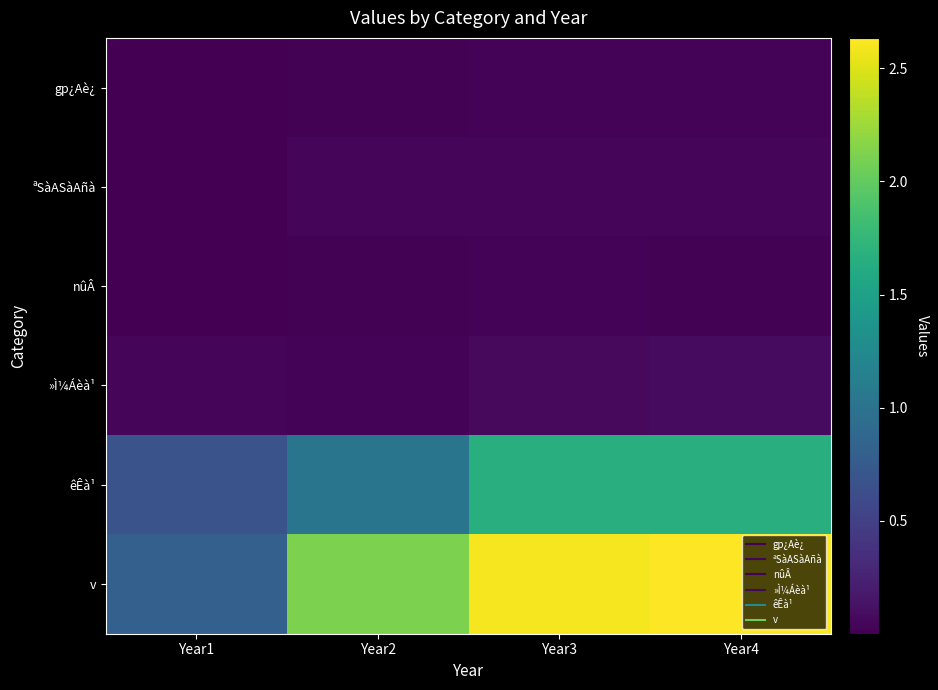

Reading right to left, what are all the values shown in this chart?

gp¿Aè¿: Year4=248481	Year3=246302	Year2=217073	Year1=29229
ªSàASàAñà: Year4=381727	Year3=383825	Year2=402734	Year1=14424
nûÂ: Year4=217778	Year3=229996	Year2=174330	Year1=57776
»Ì¼Áèà¹: Year4=748467	Year3=641230	Year2=246609	Year1=399095
êÊà¹: Year4=16470372	Year3=16517008	Year2=10274799	Year1=6757526
v: Year4=26340756	Year3=25983397	Year2=21169696	Year1=8072566